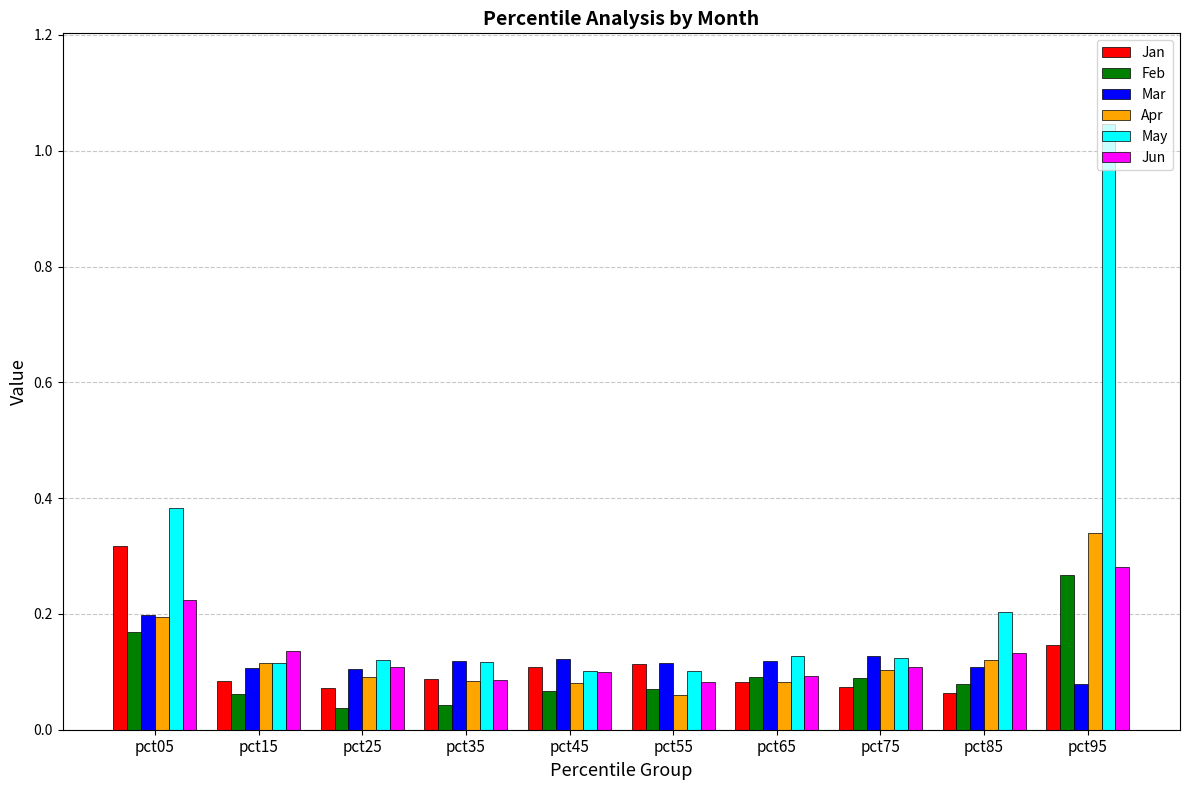

Which series has the largest total across all categories?

May